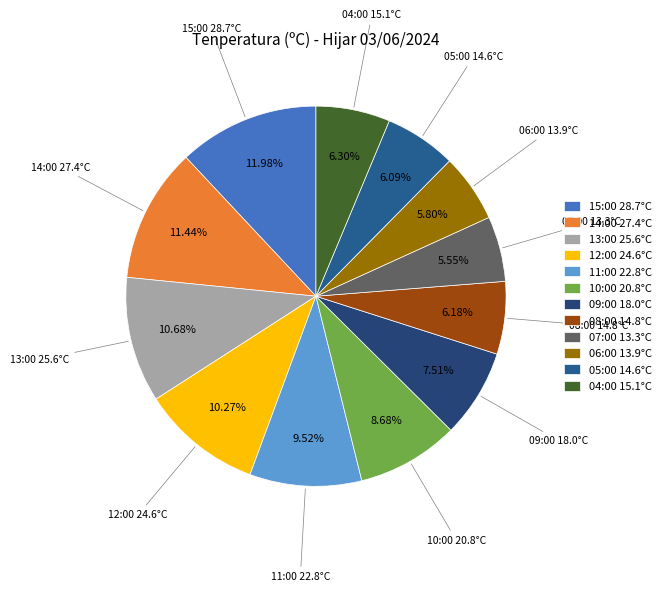

Count the number of slices in the pie.

12